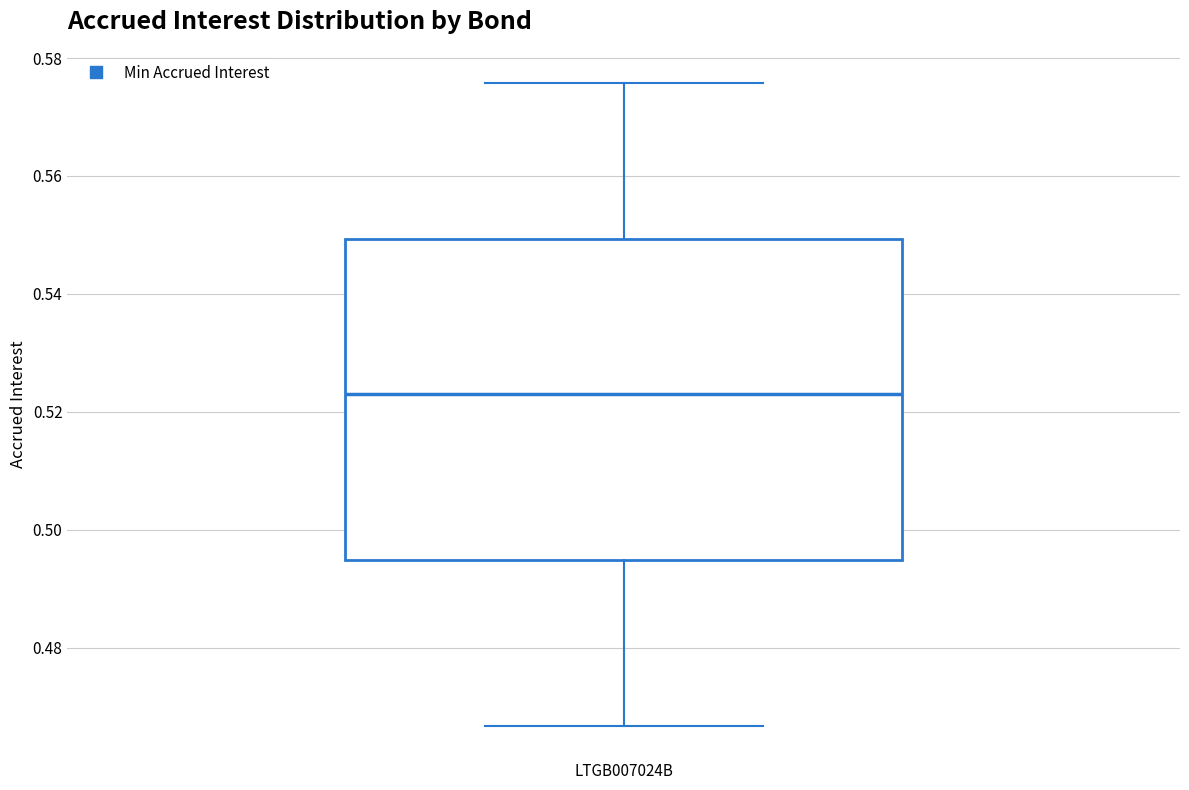

Where is the lower edge of the box for LTGB007024B on the y-axis? The values are not printed on the chart, so give them approximately, as read against the axis.

0.494